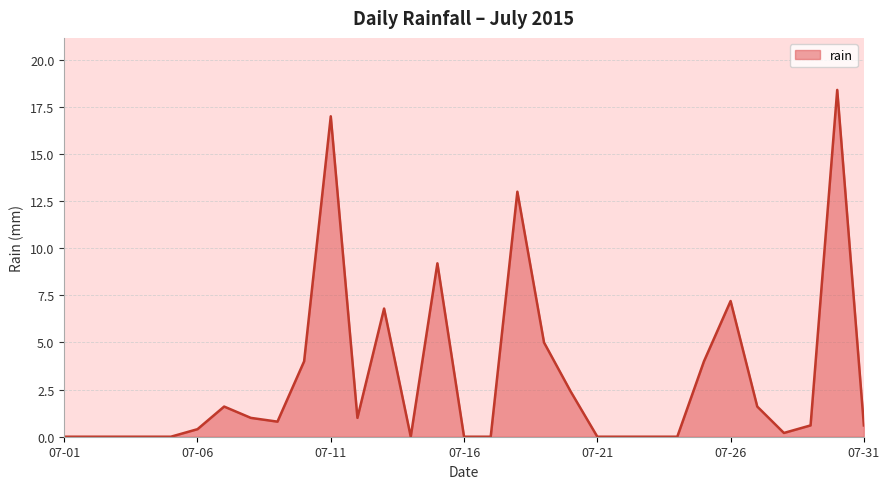

Does the chart display data point markers on the line(s)?

No